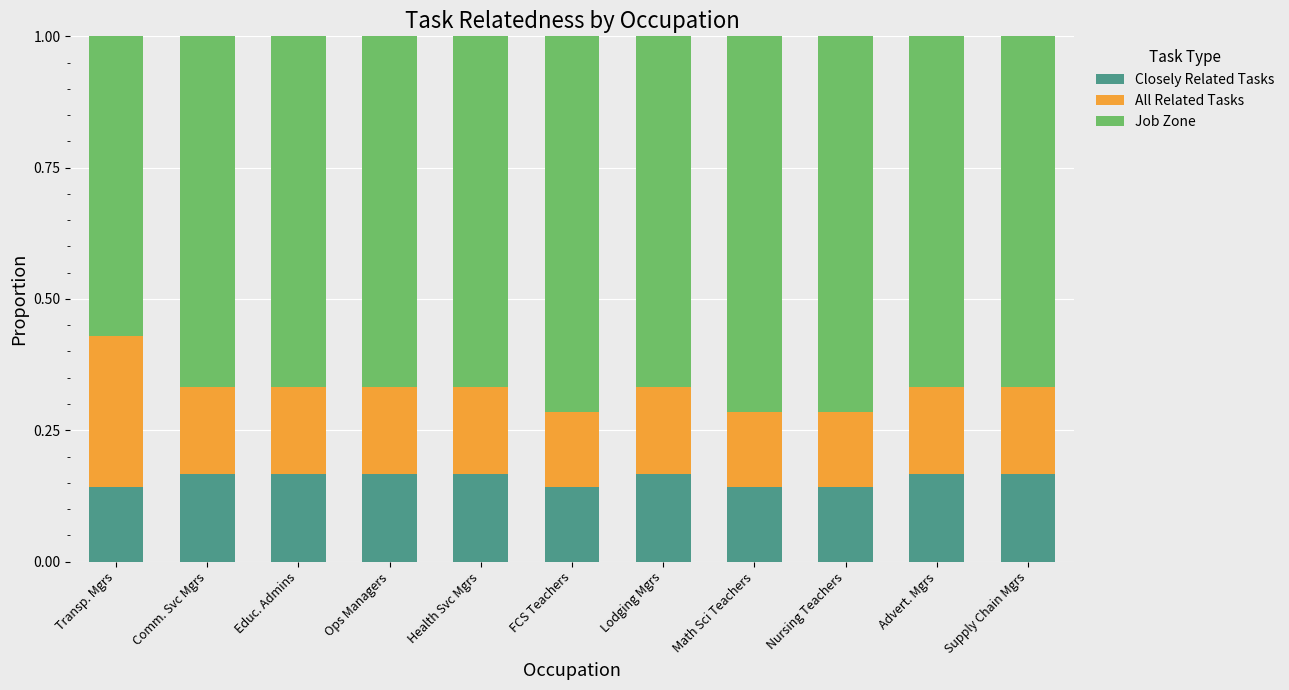

What is the sum of all Closely Related Tasks values?

1.7